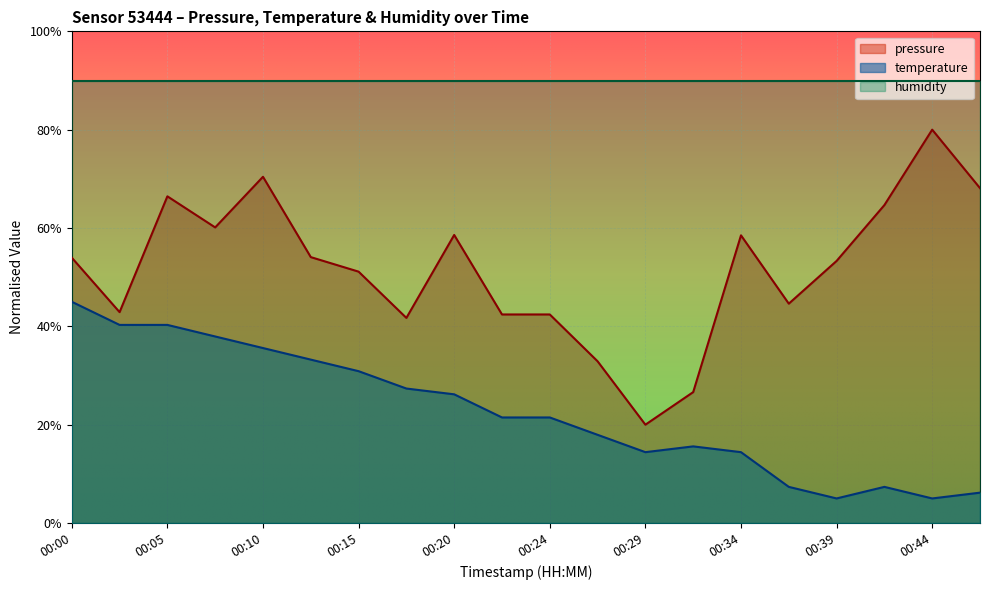

At how many categories does at least one series exceed 10?

20